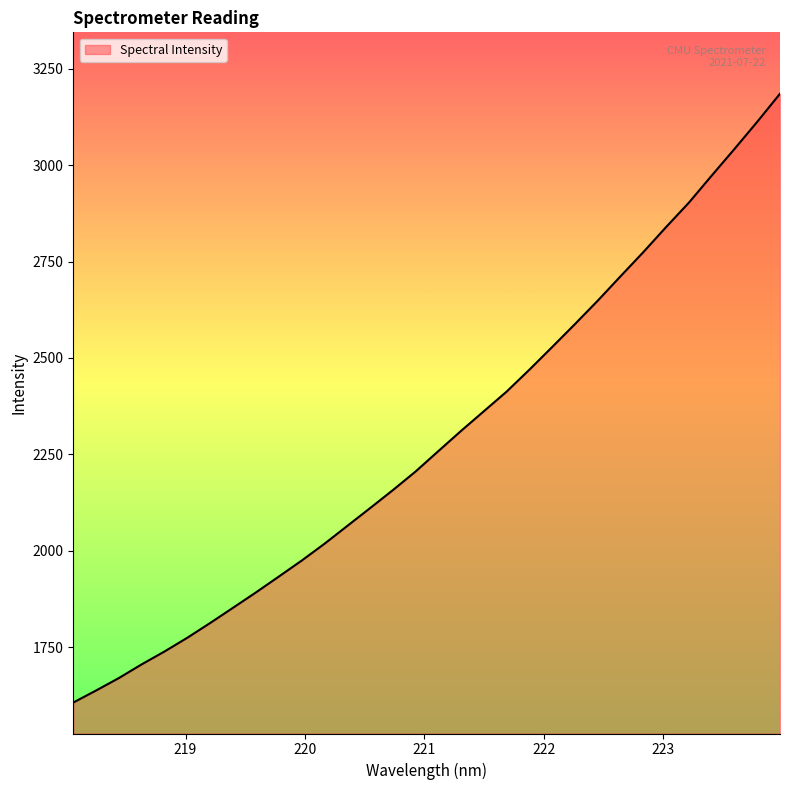

What is the greatest value displayed?

3185.3